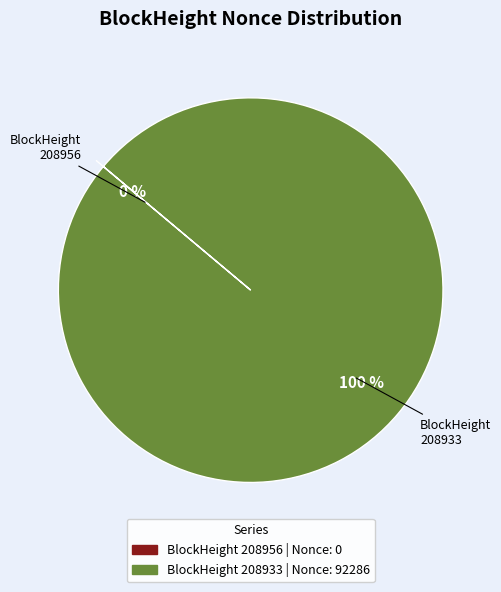

Which category has the biggest portion of the pie?

208933